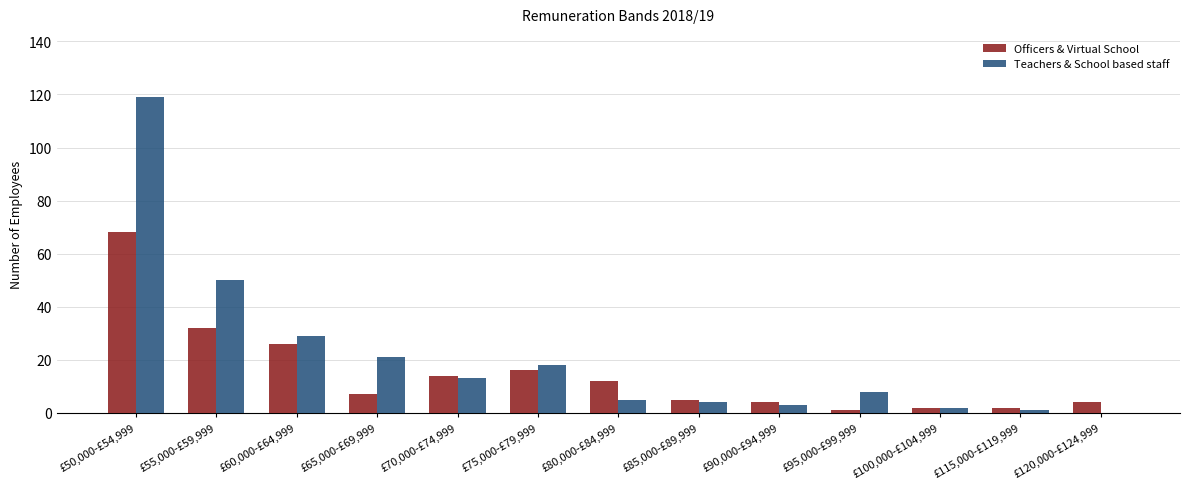

What are all the series names shown in the legend?

Officers & Virtual School, Teachers & School based staff